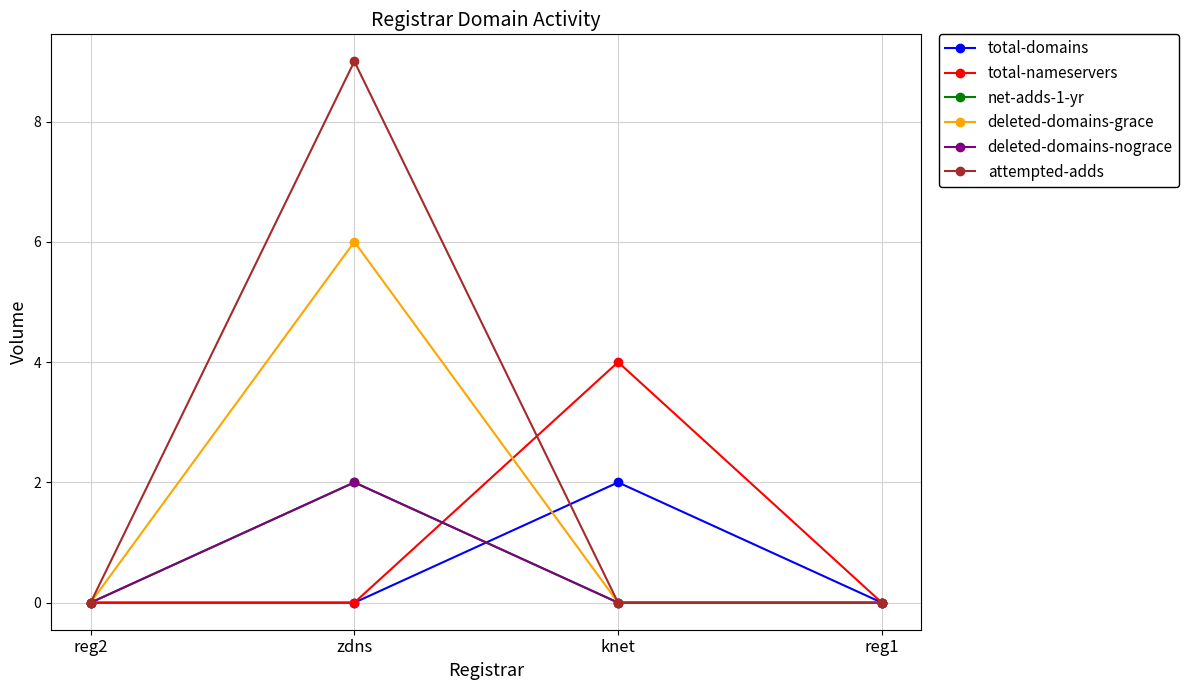

Reading right to left, transcribe all the data shown in this chart.

total-domains: reg1=0	knet=2	zdns=0	reg2=0
total-nameservers: reg1=0	knet=4	zdns=0	reg2=0
net-adds-1-yr: reg1=0	knet=0	zdns=2	reg2=0
deleted-domains-grace: reg1=0	knet=0	zdns=6	reg2=0
deleted-domains-nograce: reg1=0	knet=0	zdns=2	reg2=0
attempted-adds: reg1=0	knet=0	zdns=9	reg2=0